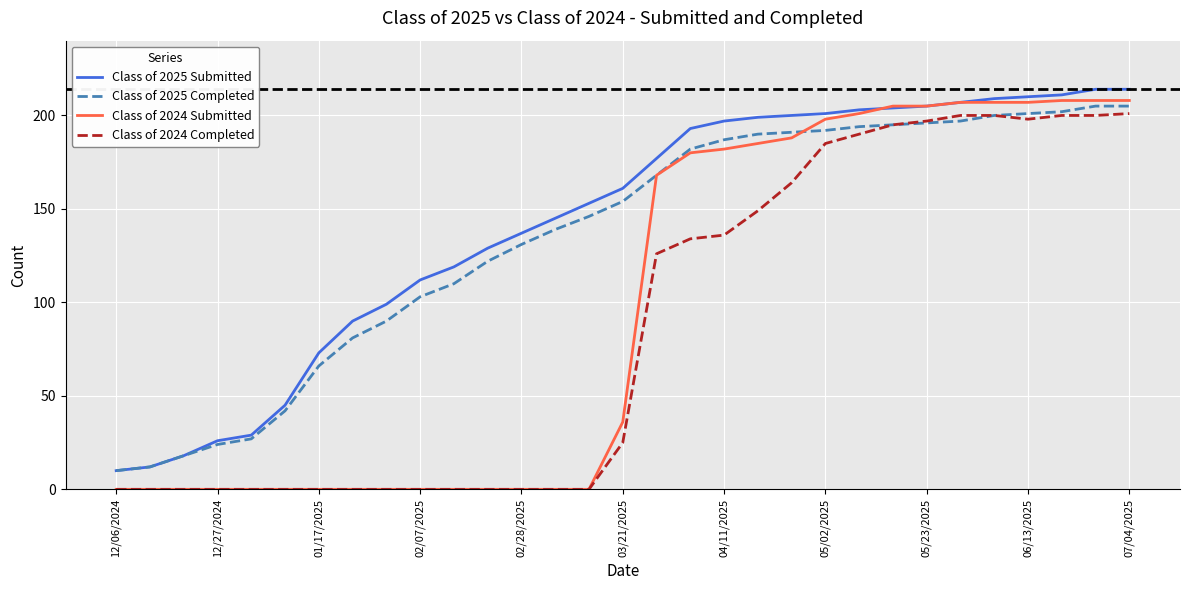

What are all the series names shown in the legend?

Class of 2025 Submitted, Class of 2025 Completed, Class of 2024 Submitted, Class of 2024 Completed